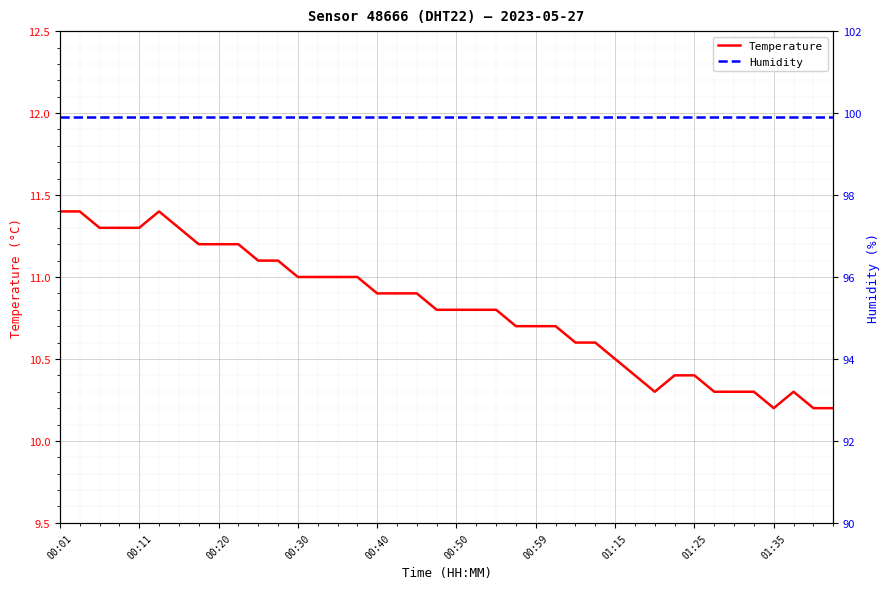

Which series has the largest total across all categories?

Humidity